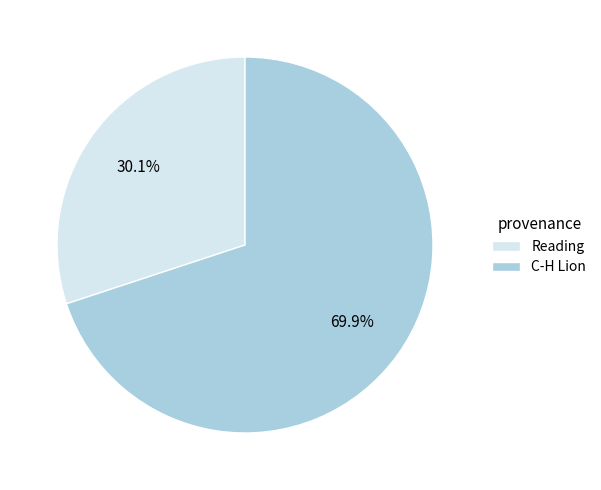

How many segments does this pie chart have?

2